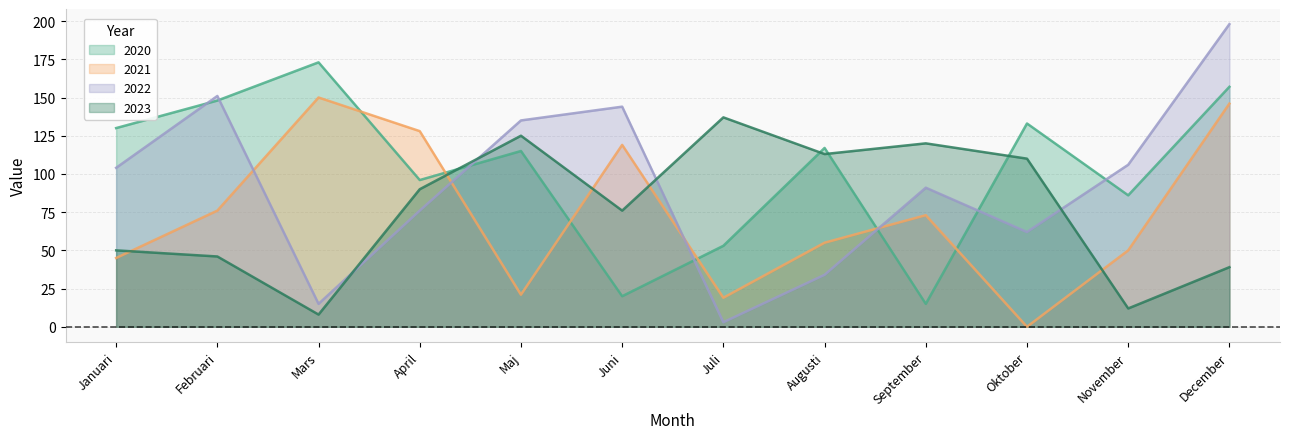

How many lines are shown in the chart?

4